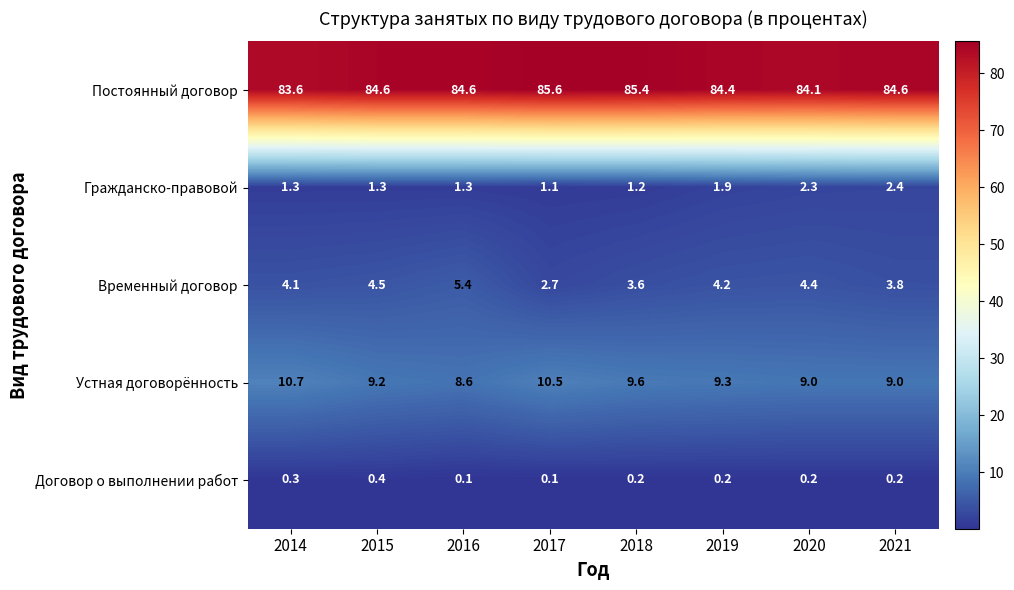

What is the difference between the second highest and second lowest values in the Гражданско-правовой series?

1.1